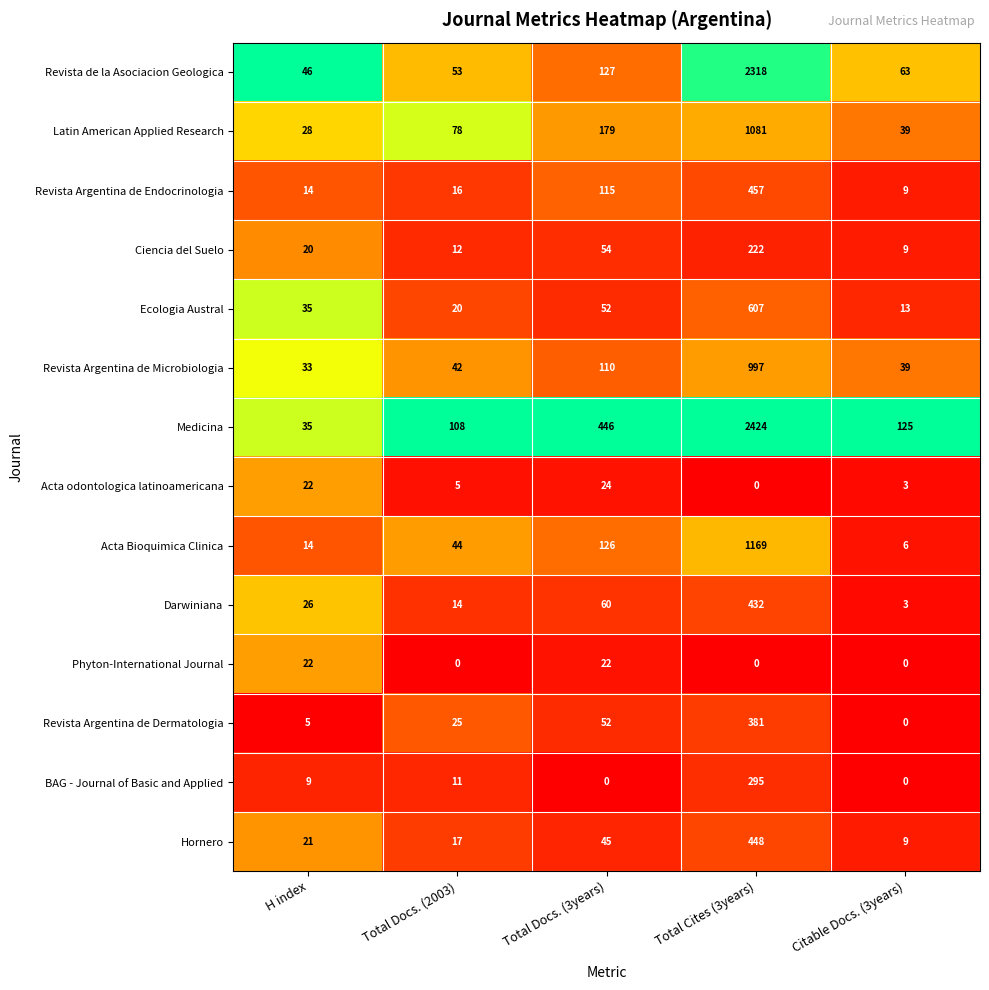

Is the value of Acta Bioquimica Clinica at Total Docs. (2003) greater than the value of Ciencia del Suelo at Total Cites (3years)?

No